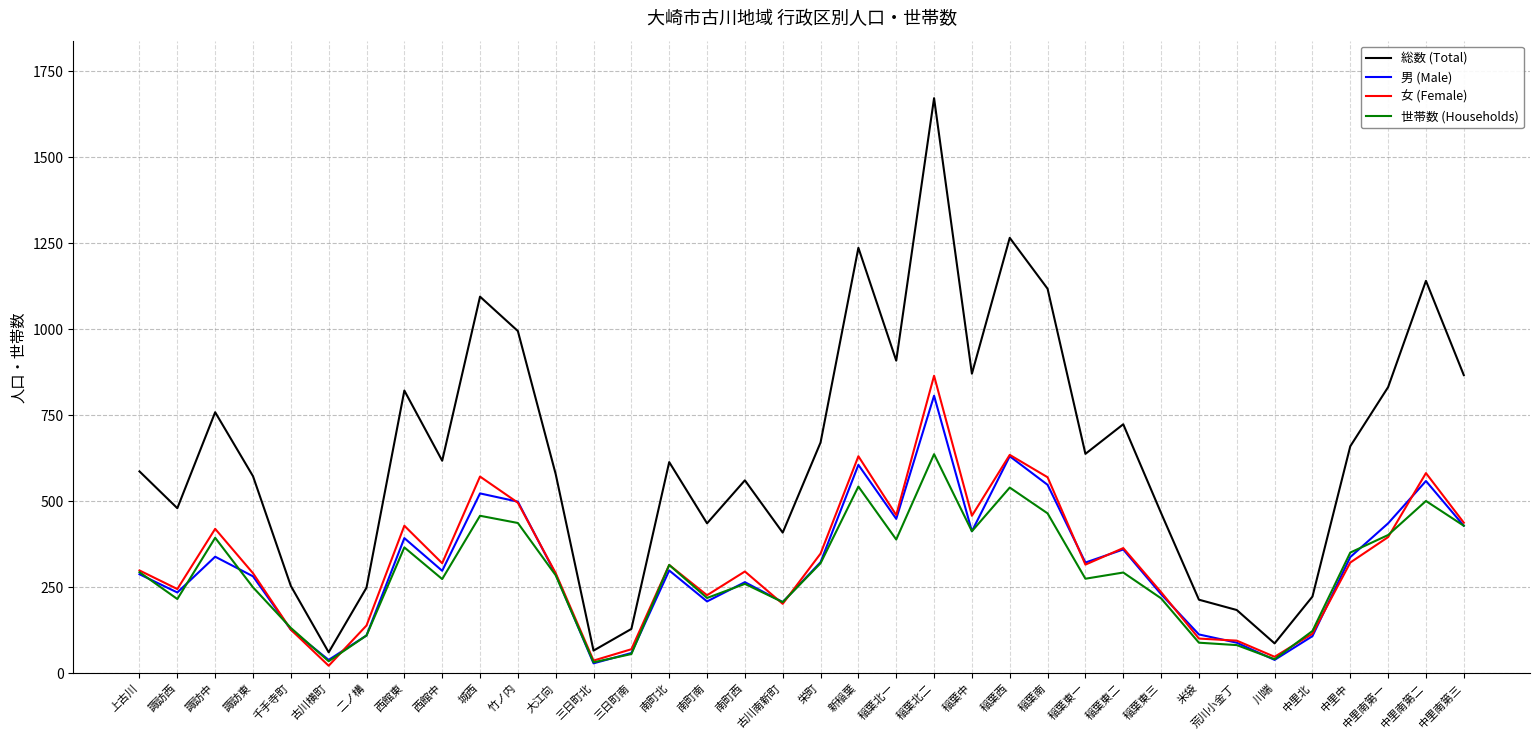

What is the total value across all series at 竹ノ内?

2427